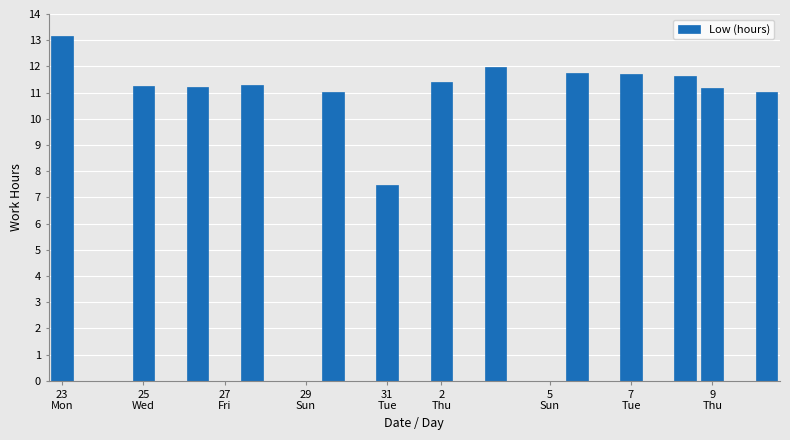

What is the maximum value shown in the chart?

13.2